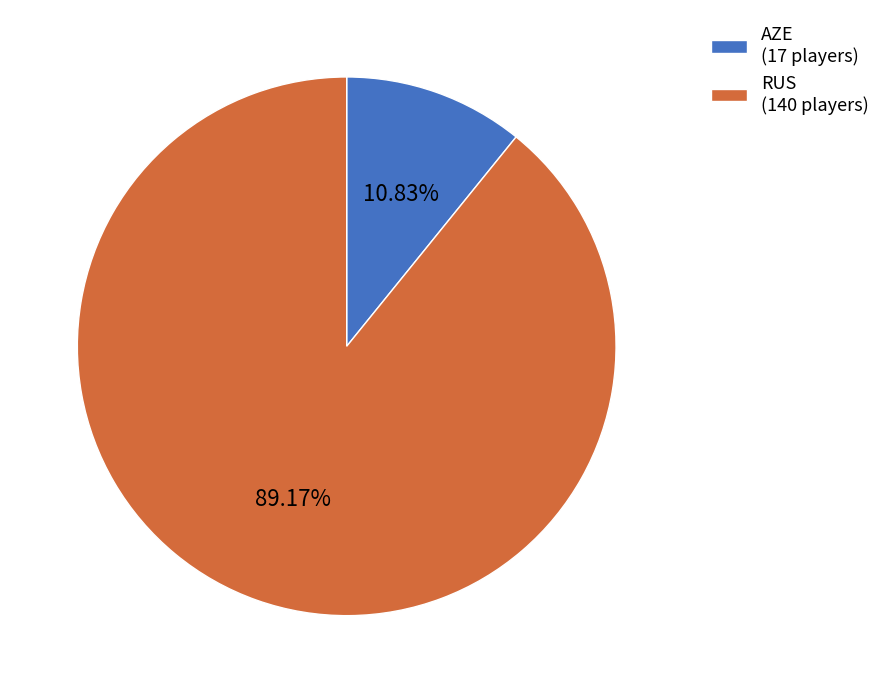

To the nearest percent, what is the combined percentage of AZE and RUS?

100%